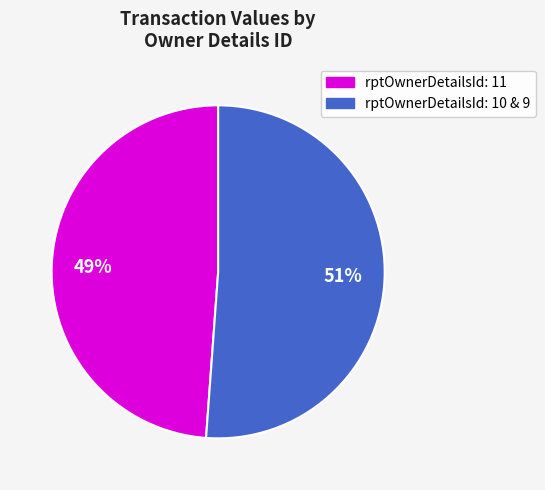

Does any single category account for the majority?

Yes